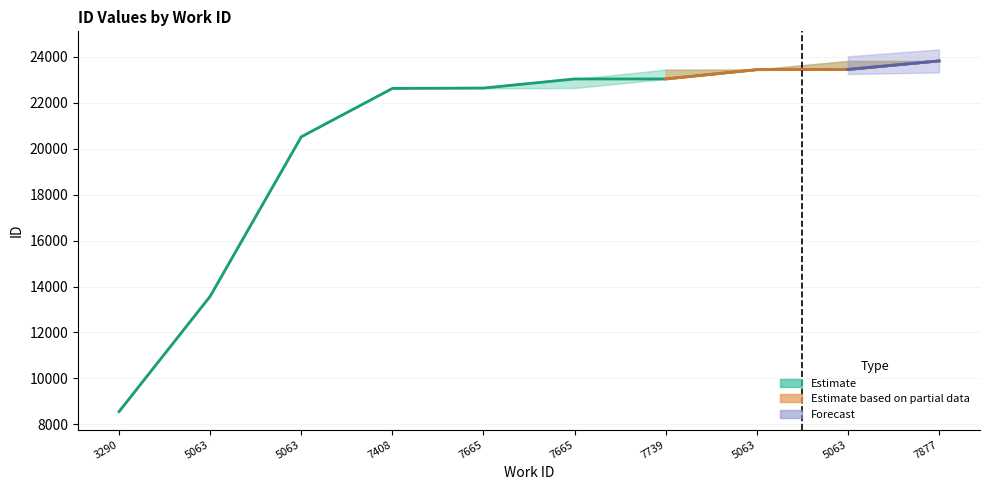

True or false: upper and mid intersect in this chart.

False